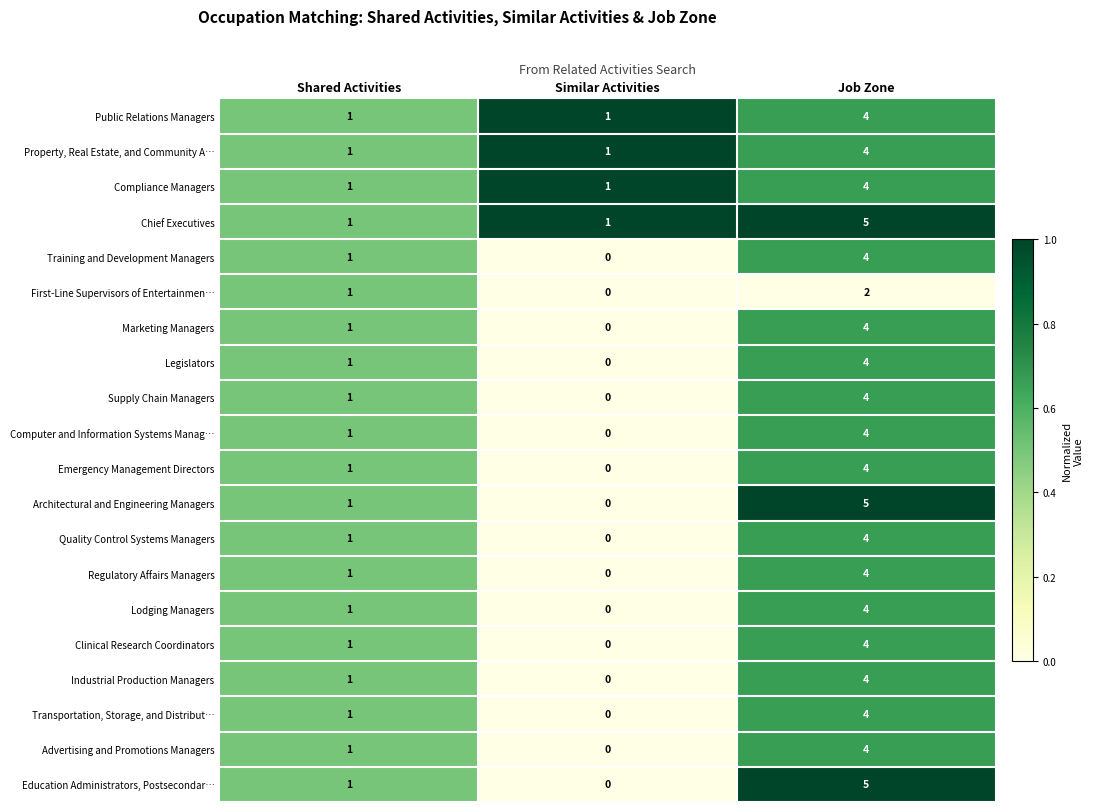

What is the difference between the highest and lowest values at Job Zone?

3